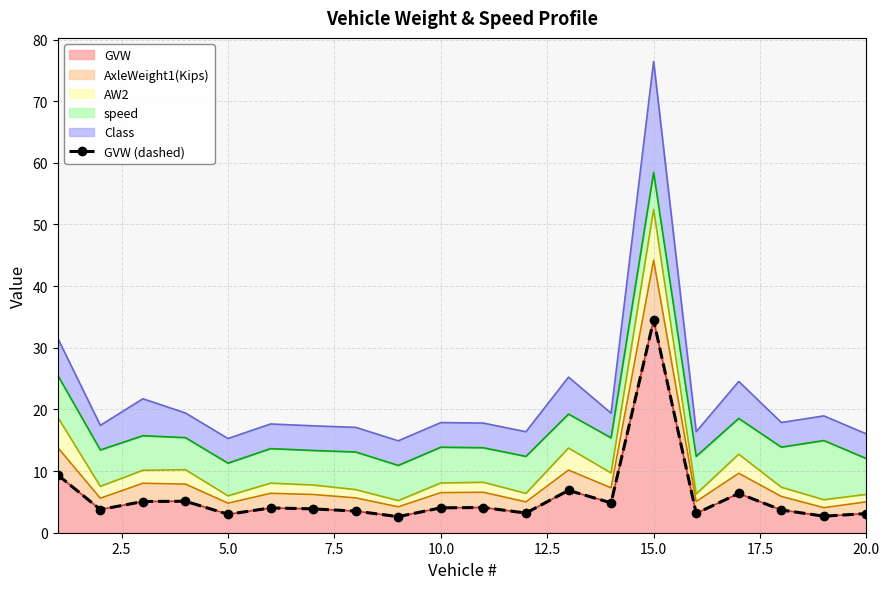

True or false: GVW has a value of 3.1 at 20.0.

True